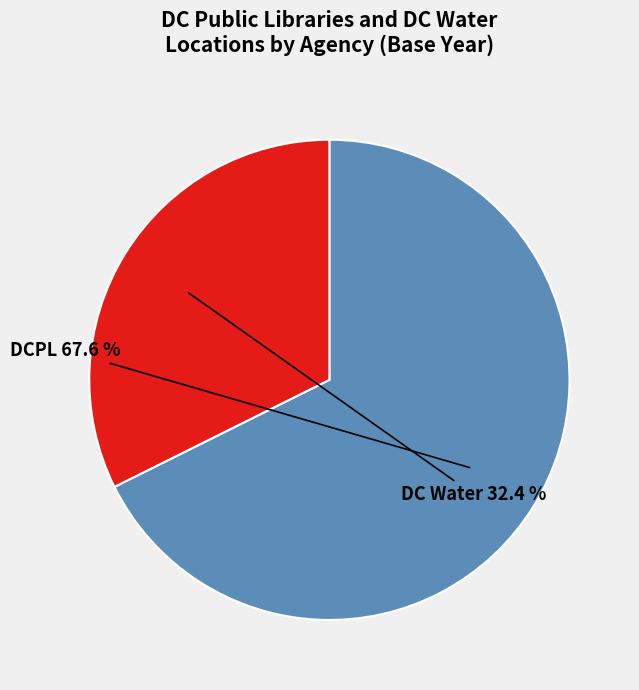

Does any single category account for the majority?

Yes